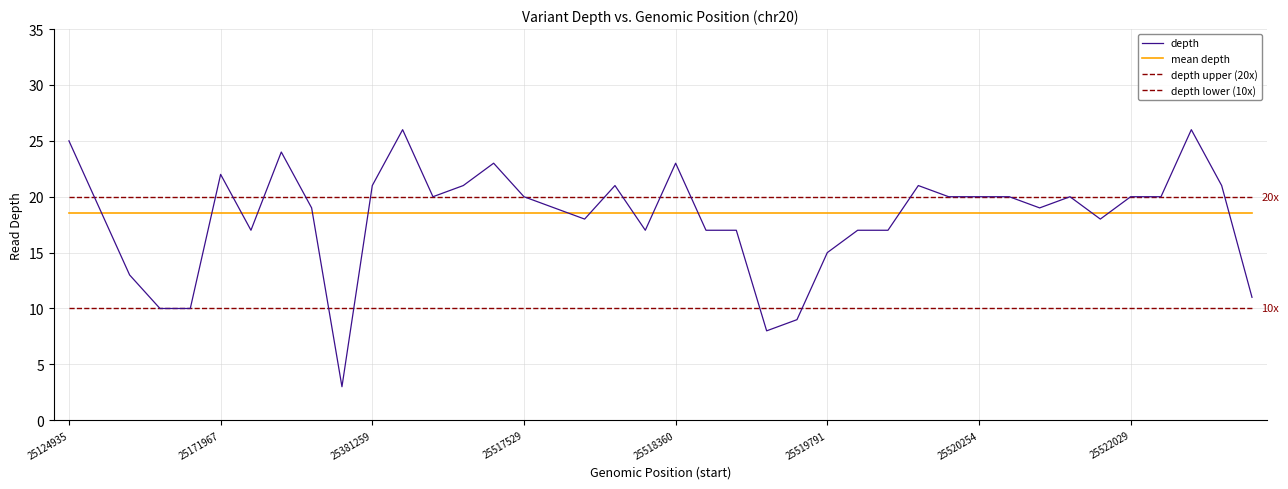

How many lines are shown in the chart?

4